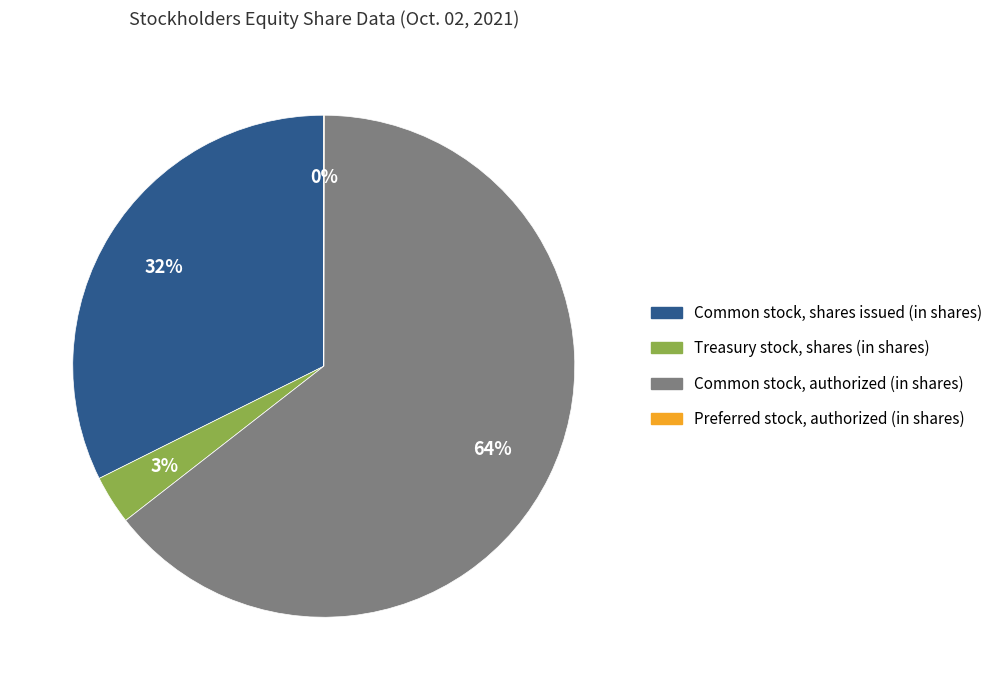

Is Common stock, authorized (in shares) the majority of the pie?

Yes